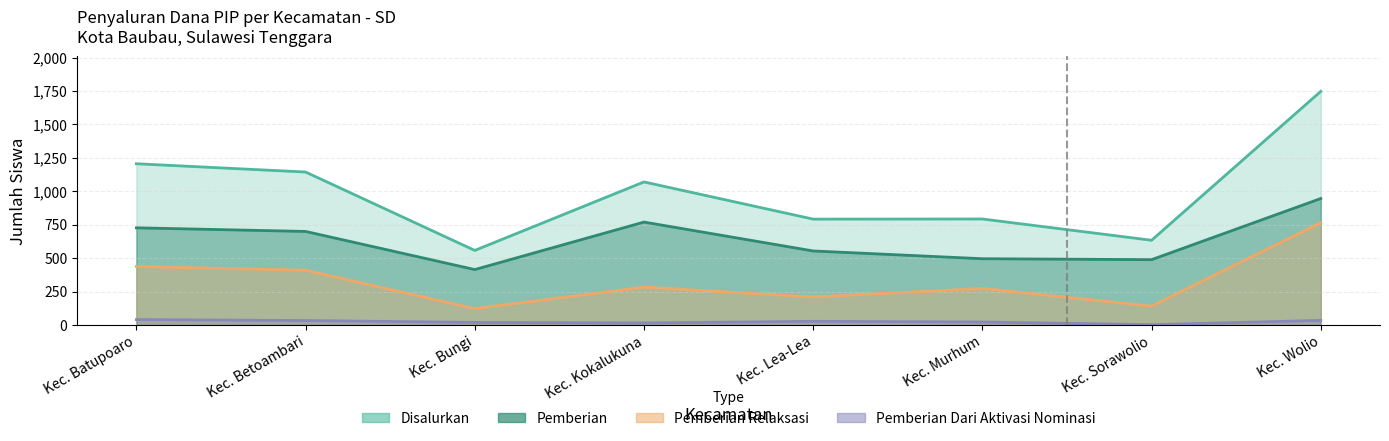

Which category has the lowest value across all series?

Kec. Sorawolio